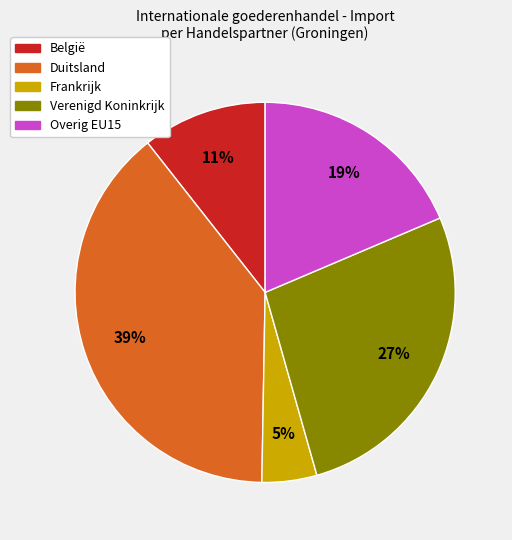

How many slices are in this pie chart?

5